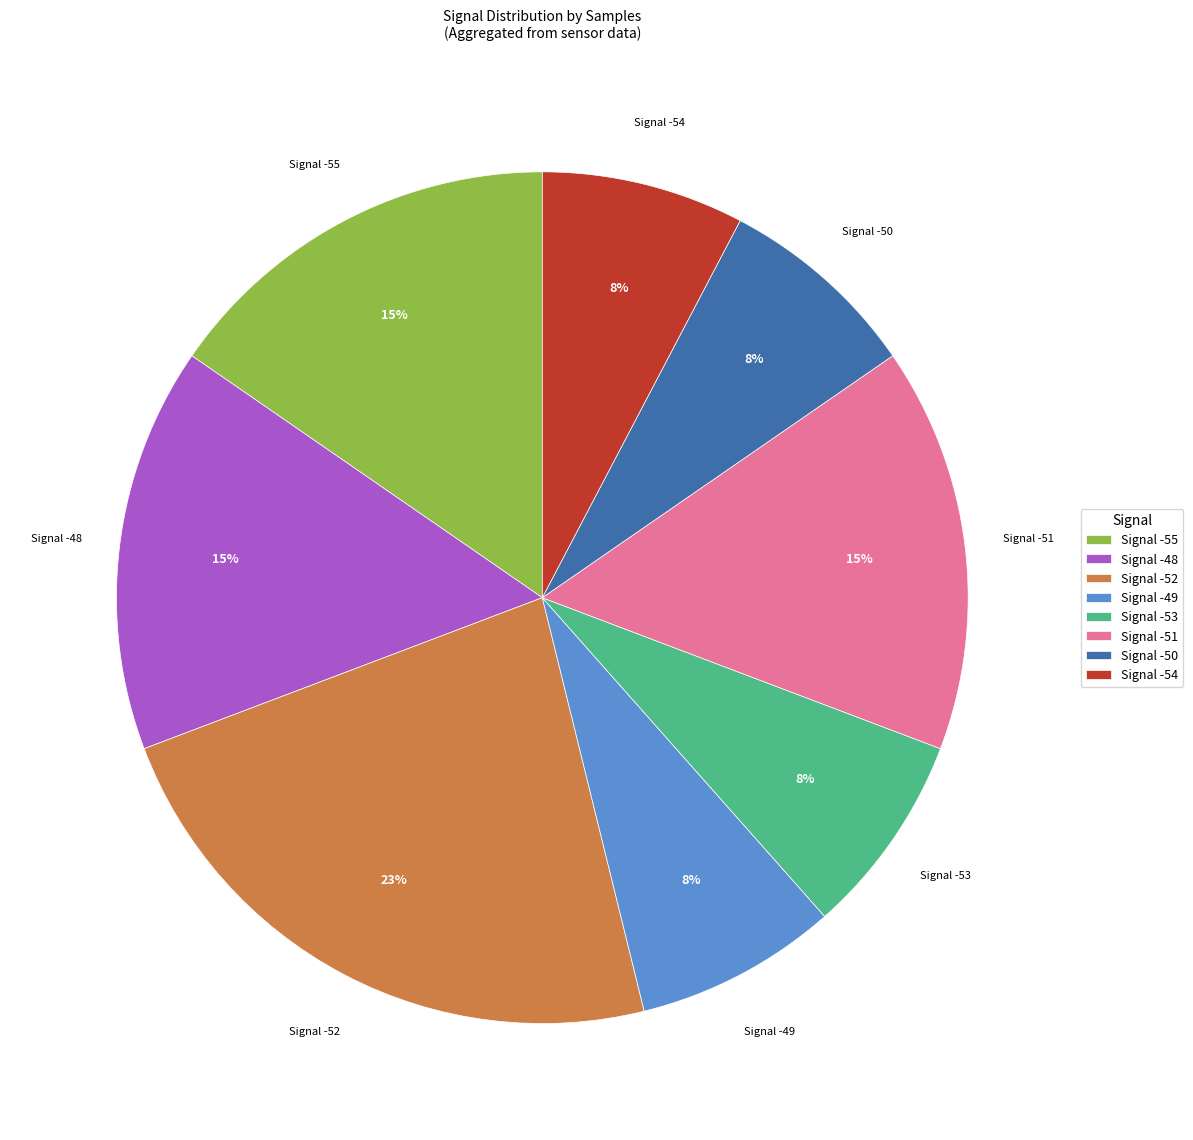

What percentage is the Signal -53 slice, to the nearest percent?

8%